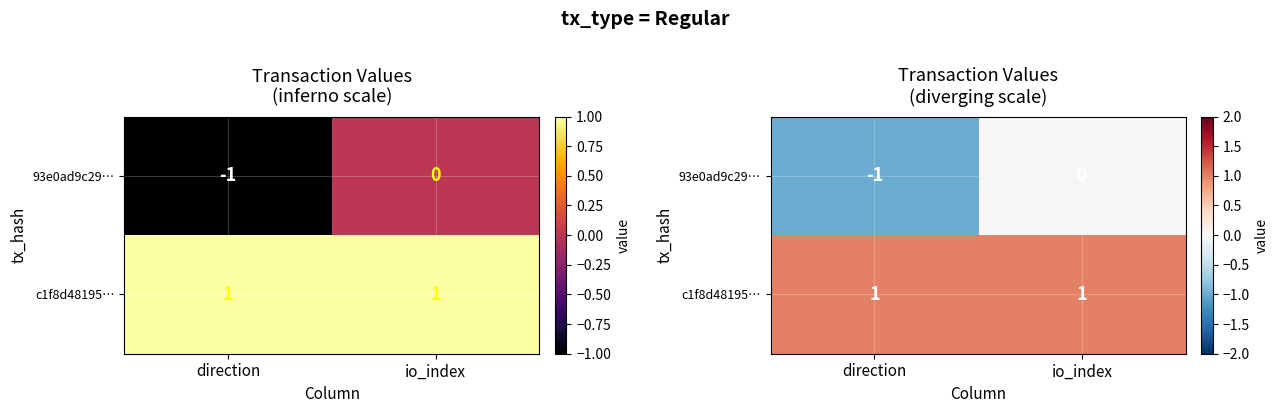

Which series has the largest total across all categories?

c1f8d48195…